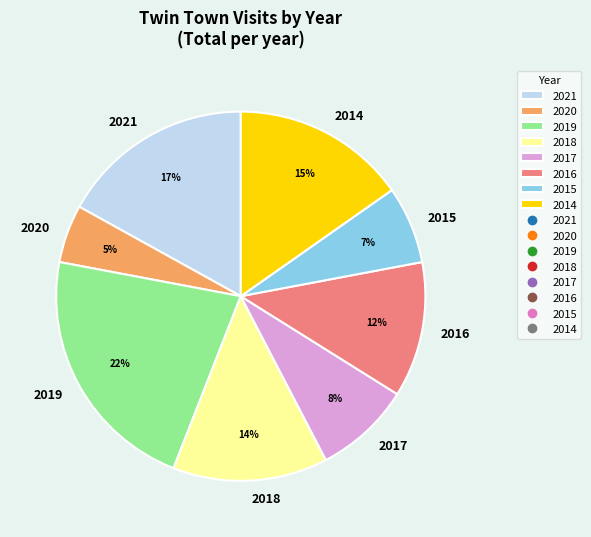

Rank the categories by value from lowest to highest.

2020, 2015, 2017, 2016, 2018, 2014, 2021, 2019